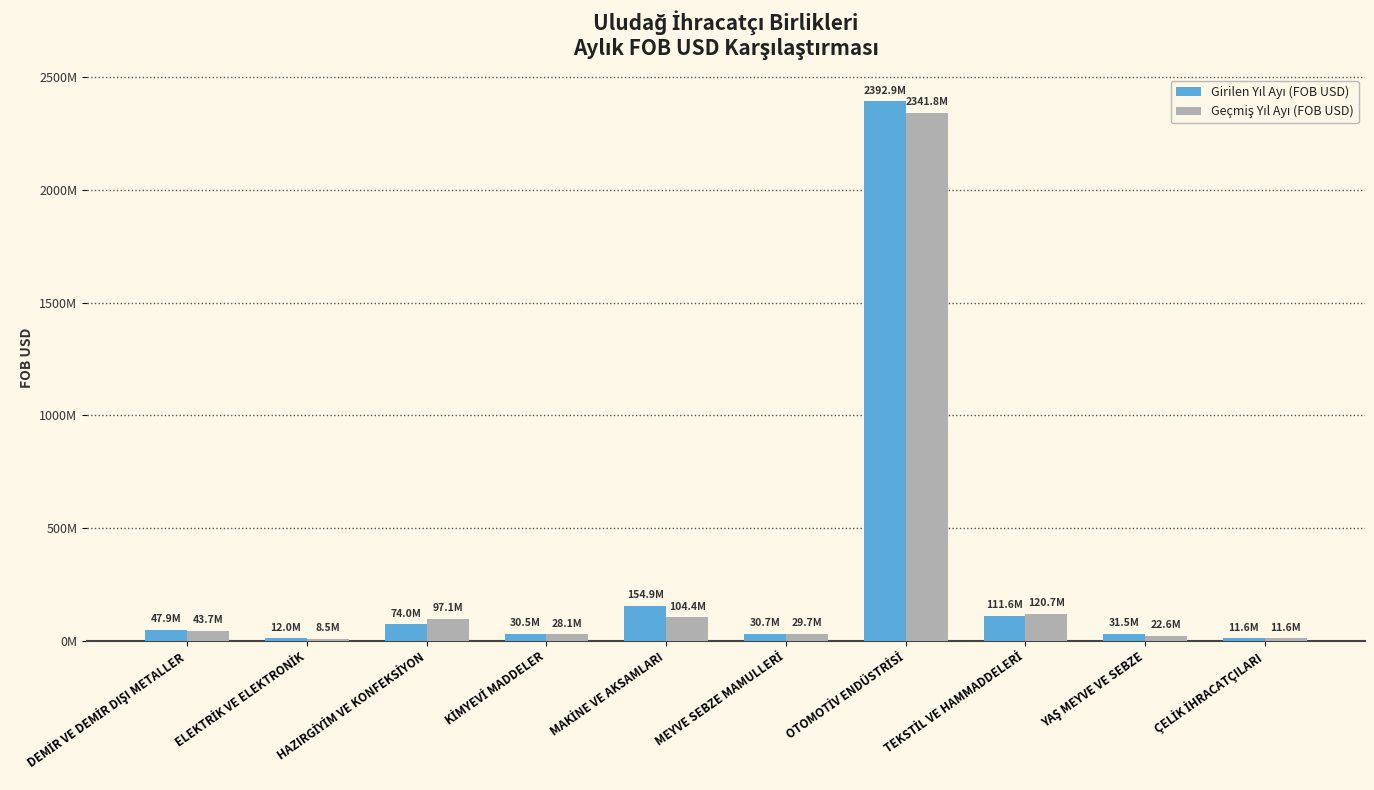

True or false: Girilen Yıl Ayı (FOB USD) has a value of 36537092.5 at MAKİNE VE AKSAMLARI.

False